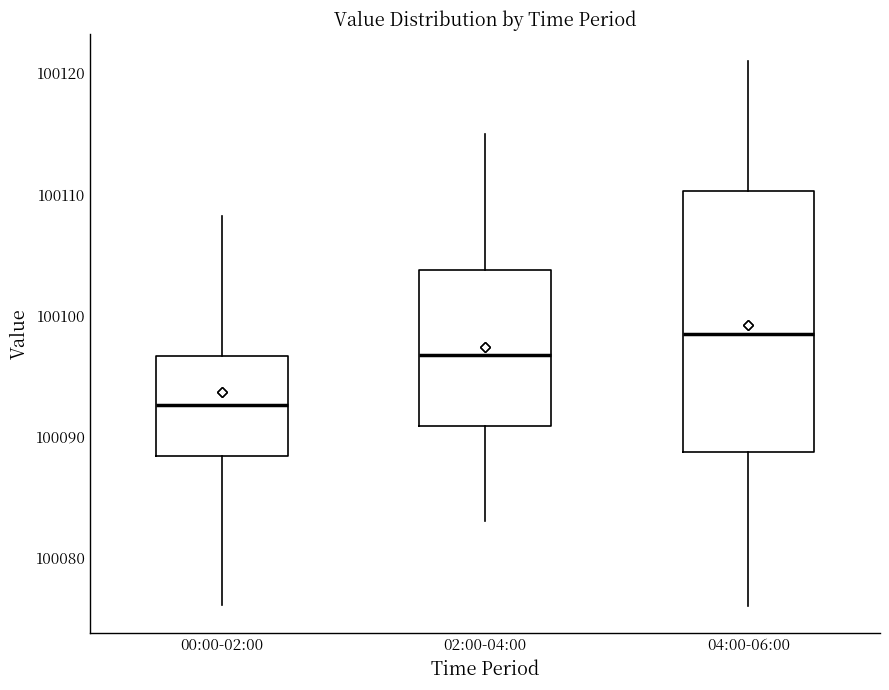

Reading left to right, read every box against the y-axis: the position of its median line, the range the box covers, and the ends of its whiskers. The values are not printed on the chart, so give them approximately, as read against the axis.

00:00-02:00: median 100093, box 100088 to 100097, whiskers 100076 to 100108
02:00-04:00: median 100097, box 100091 to 100104, whiskers 100083 to 100115
04:00-06:00: median 100099, box 100089 to 100110, whiskers 100076 to 100121